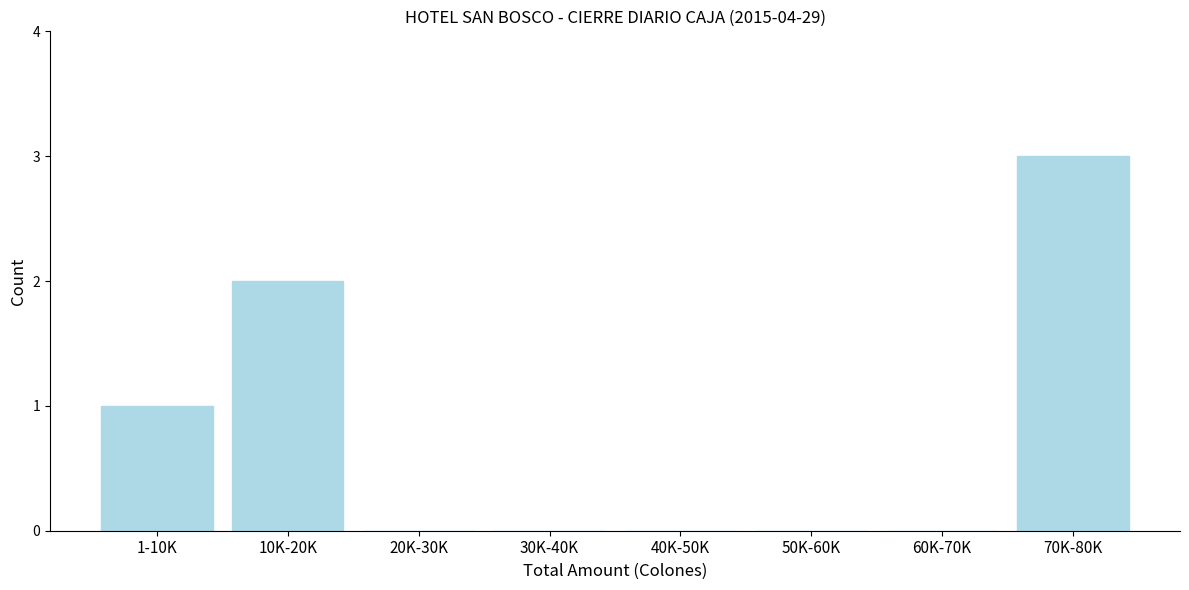

Reading right to left, extract all data points from this chart.

70K-80K=3	60K-70K=0	50K-60K=0	40K-50K=0	30K-40K=0	20K-30K=0	10K-20K=2	1-10K=1